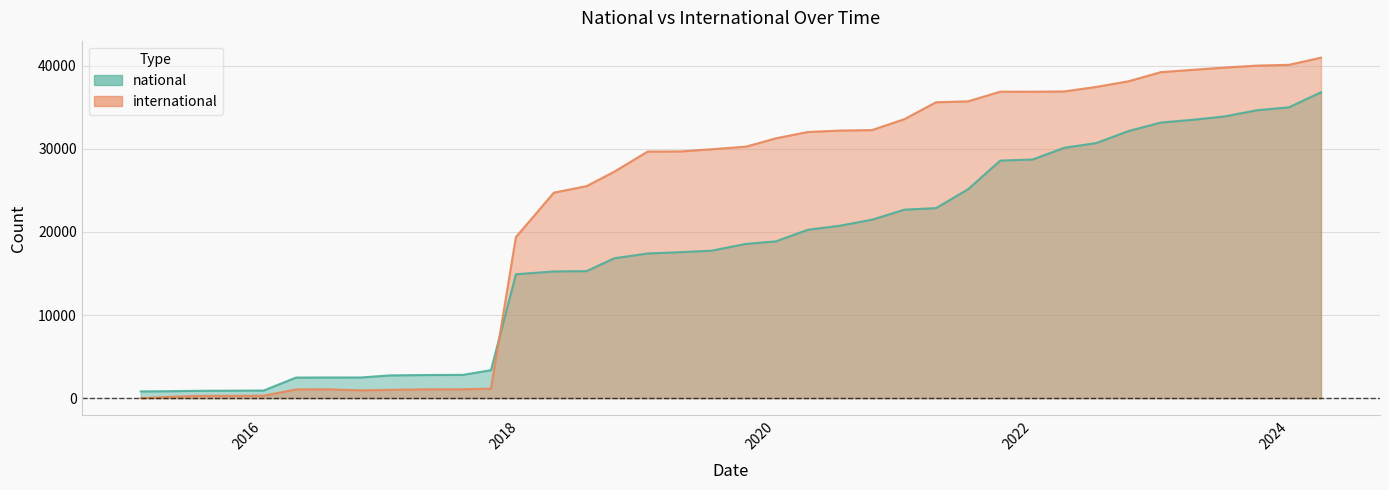

What is the difference between the maximum and minimum values in the international series?

40961